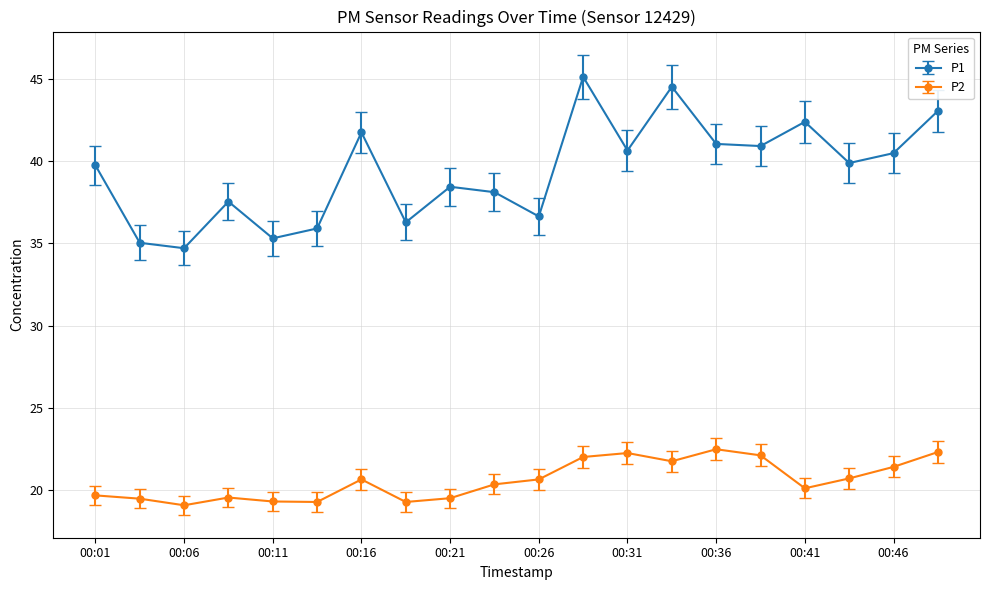

How many lines are shown in the chart?

2